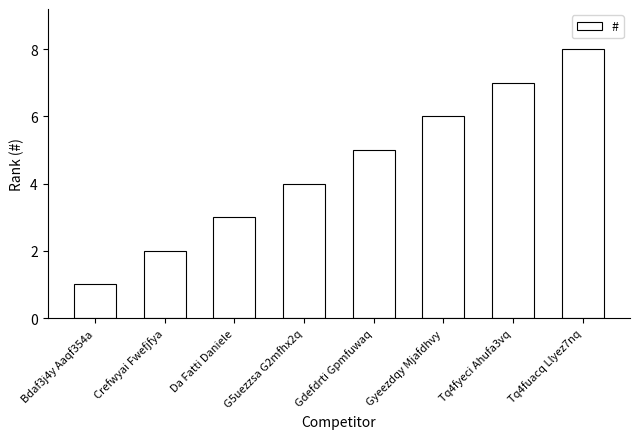

How many values are below 5?

4